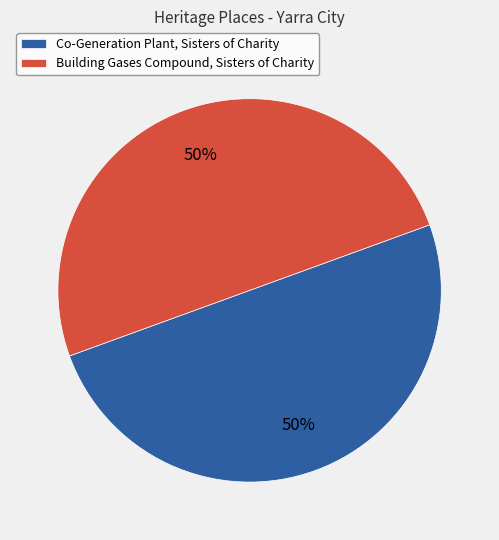

What is the ratio of the value at Building Gases Compound, Sisters of Charity to the value at Co-Generation Plant, Sisters of Charity?

1.0